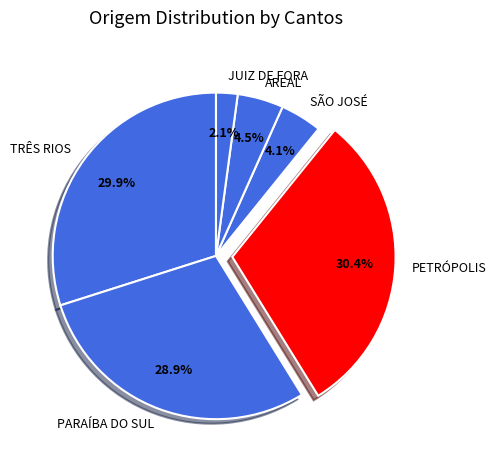

How many slices are in this pie chart?

6